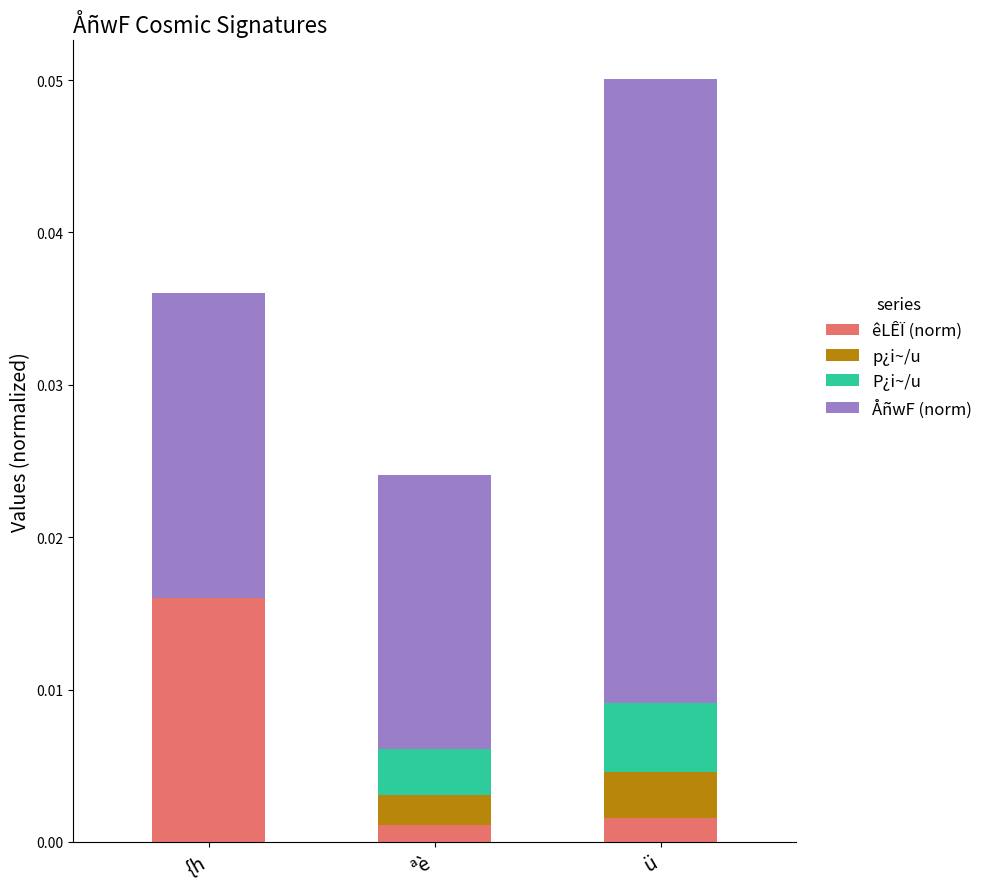

Count the number of data series in this chart.

4